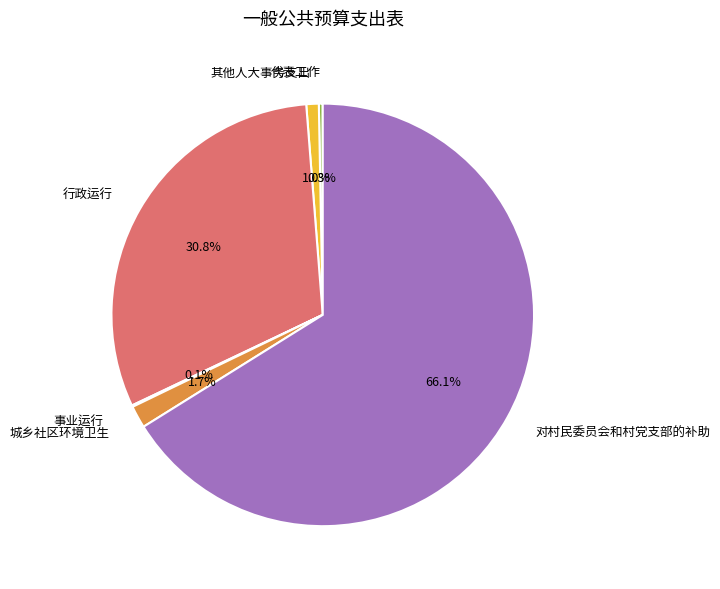

What is the majority slice?

对村民委员会和村党支部的补助